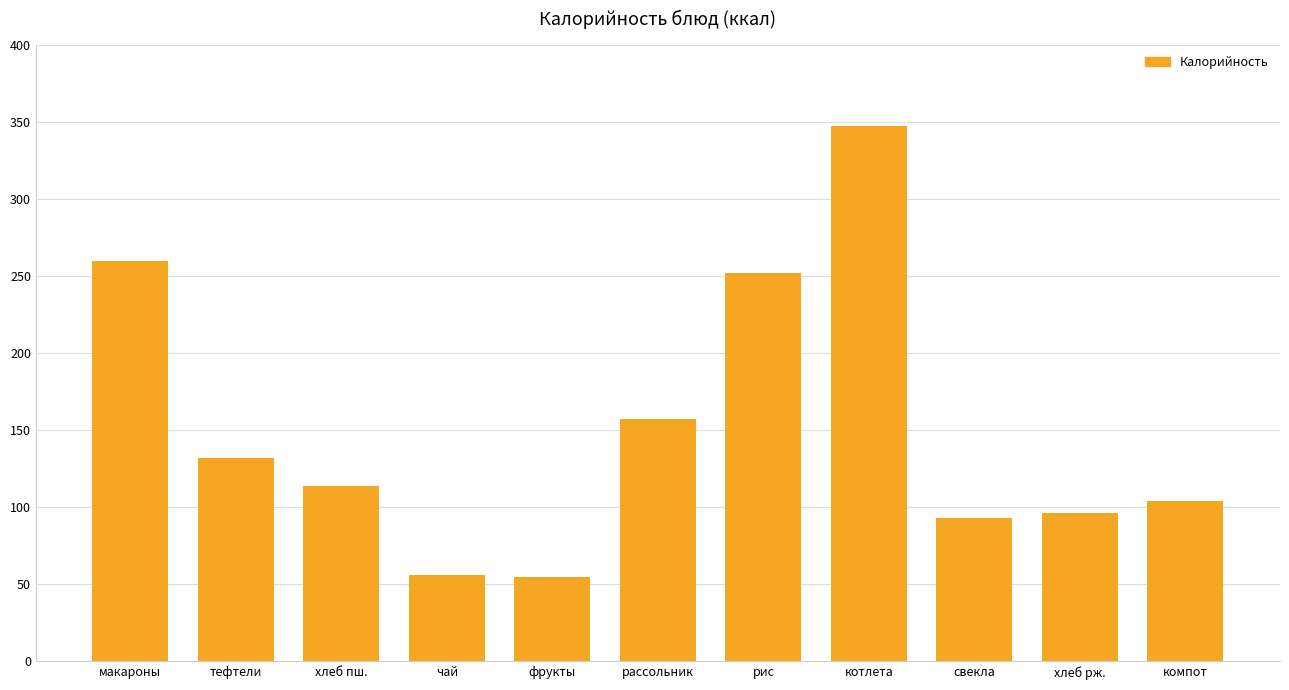

Count the number of categories in the chart.

11